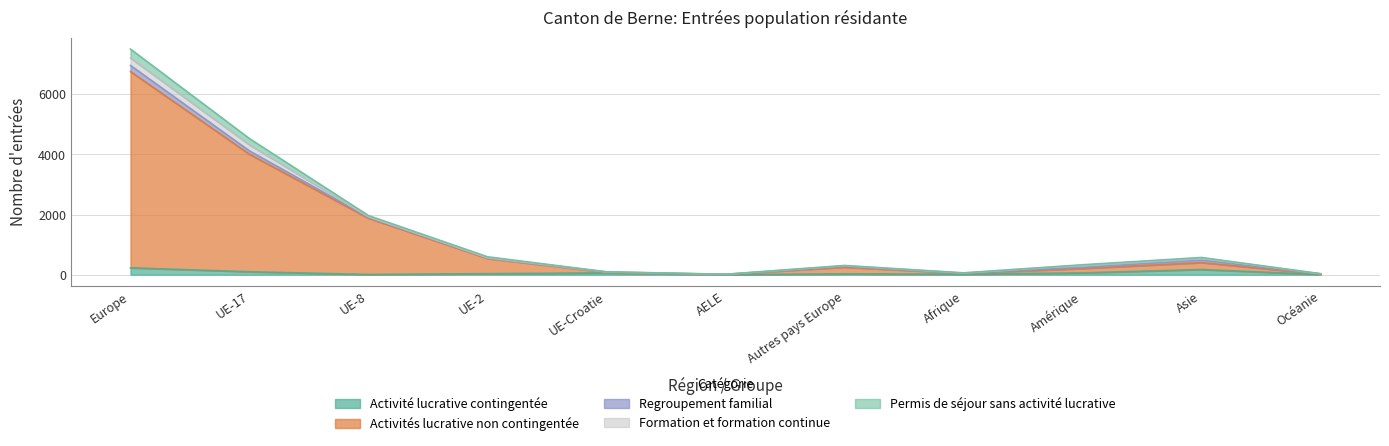

What is the difference between the second highest and minimum values in the Activités lucrative non contingentée series?

3996